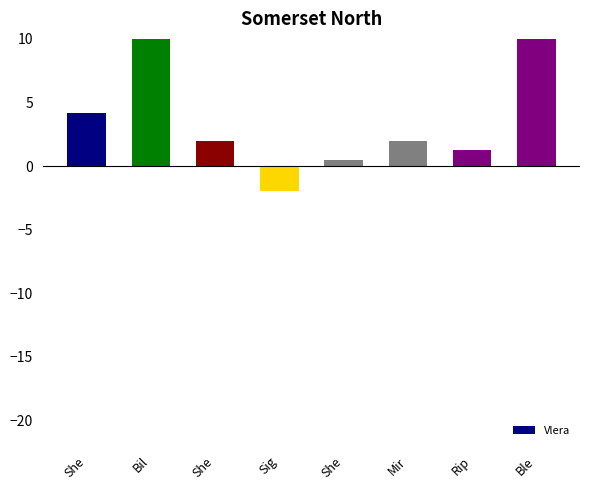

Are the bars grouped side by side (vs. stacked)?

No